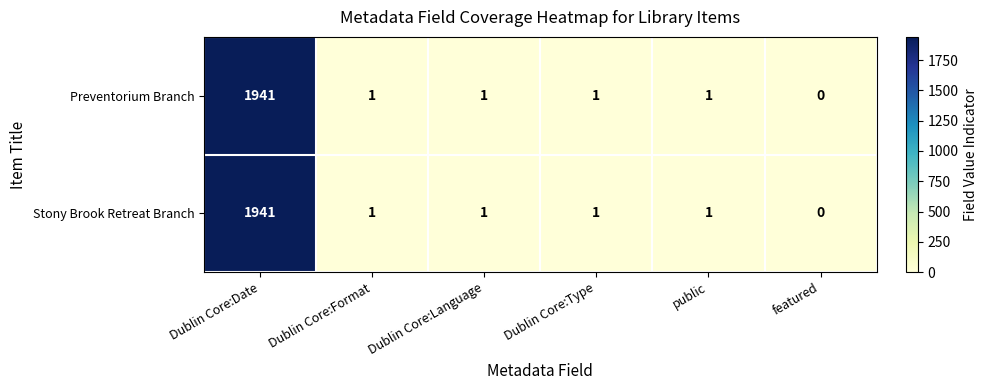

Reading left to right, transcribe all the data shown in this chart.

Preventorium Branch: Dublin Core:Date=1941	Dublin Core:Format=1	Dublin Core:Language=1	Dublin Core:Type=1	public=1	featured=0
Stony Brook Retreat Branch: Dublin Core:Date=1941	Dublin Core:Format=1	Dublin Core:Language=1	Dublin Core:Type=1	public=1	featured=0